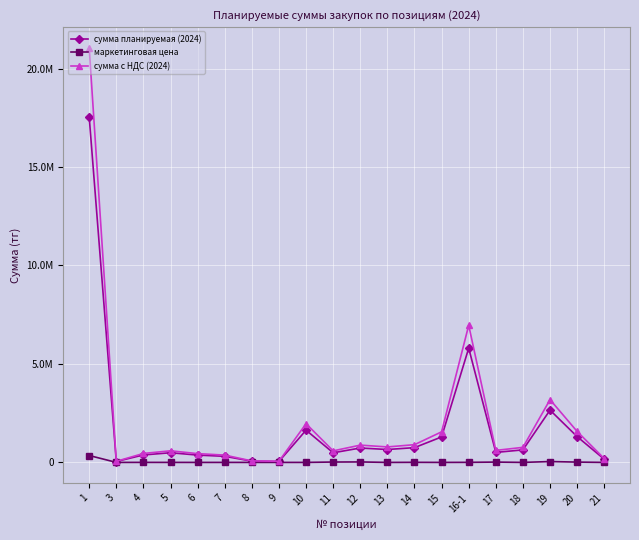

Which series has the largest total across all categories?

сумма с НДС (2024)